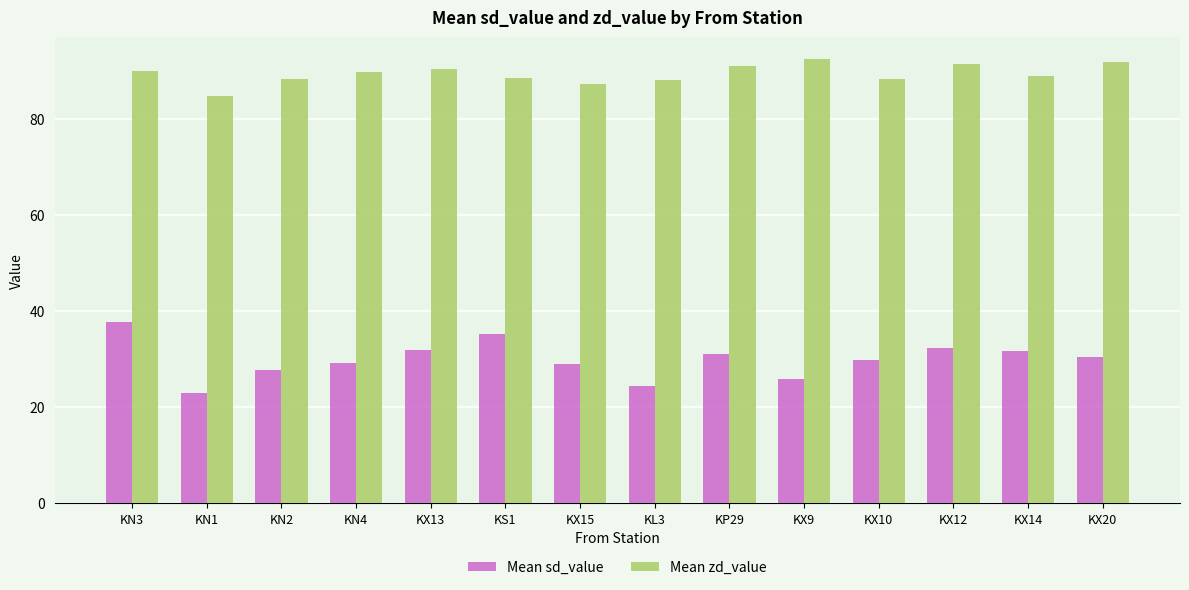

What is the approximate value of Mean sd_value at KX20?

30.4